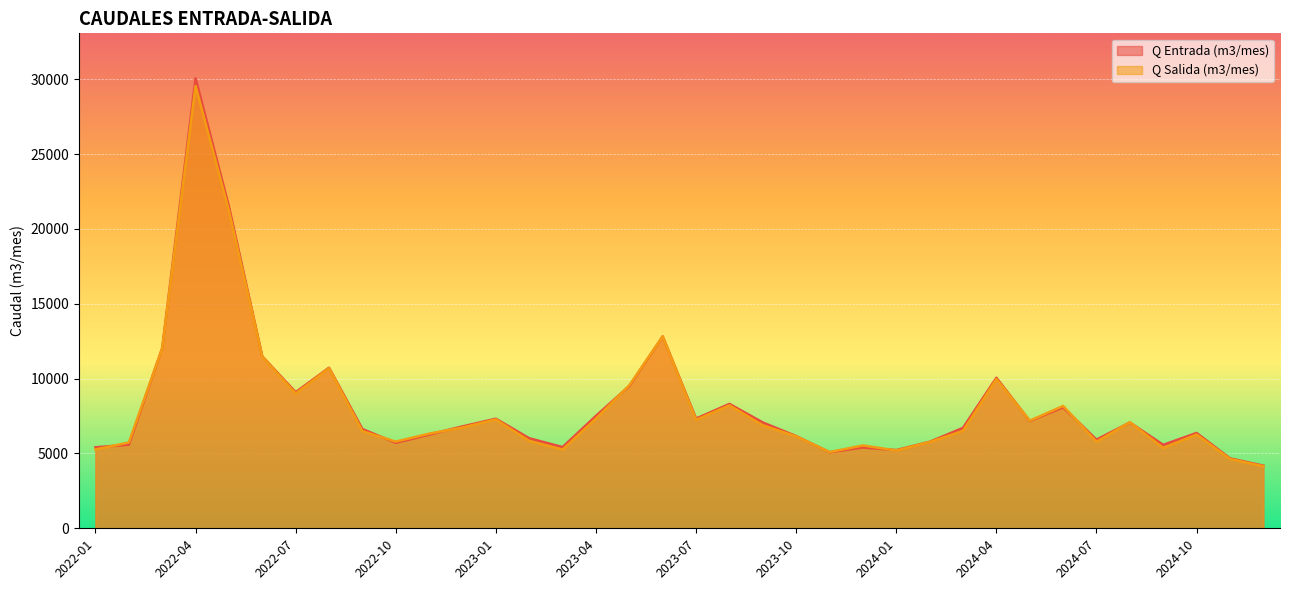

True or false: Q Salida (m3/mes) has more than 0 points higher than both neighbors.

True